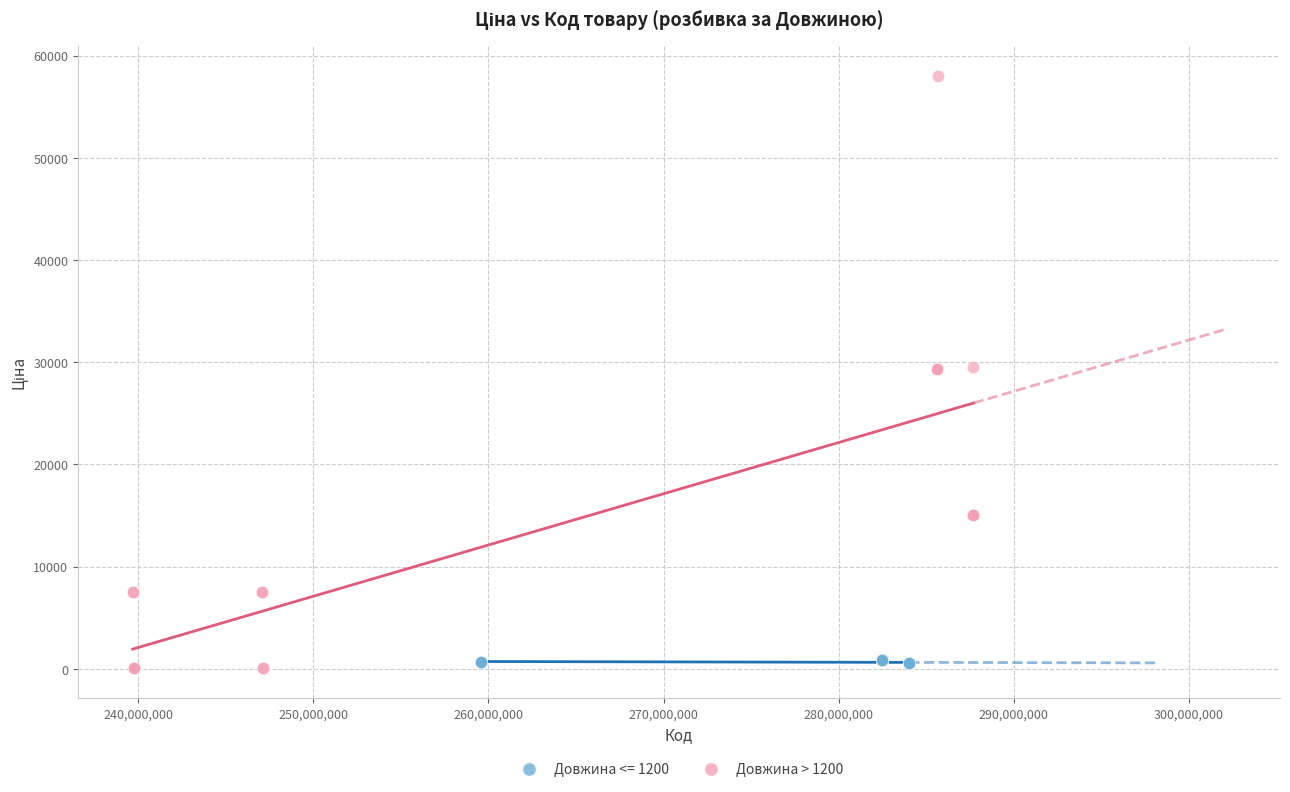

Which series has the largest Y range (max minus min)?

Довжина > 1200